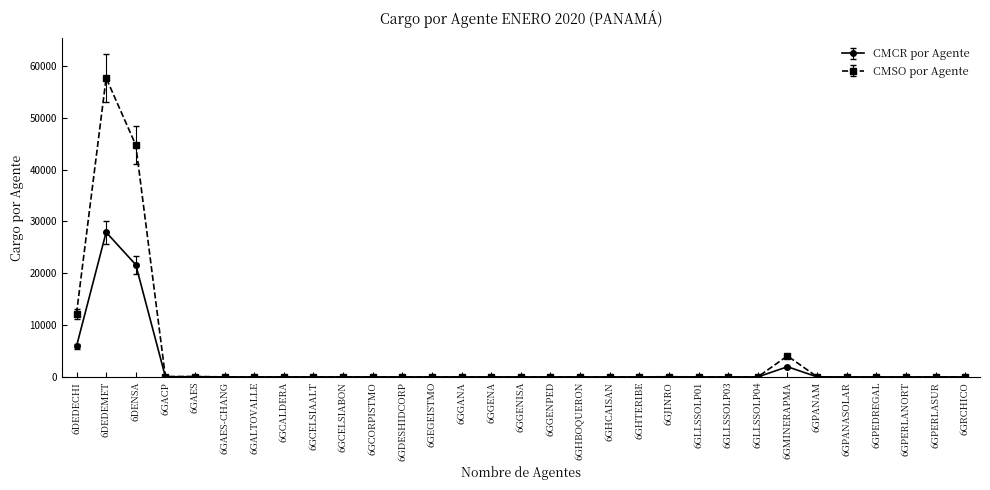

How many data points in CMSO por Agente are above 2?

17